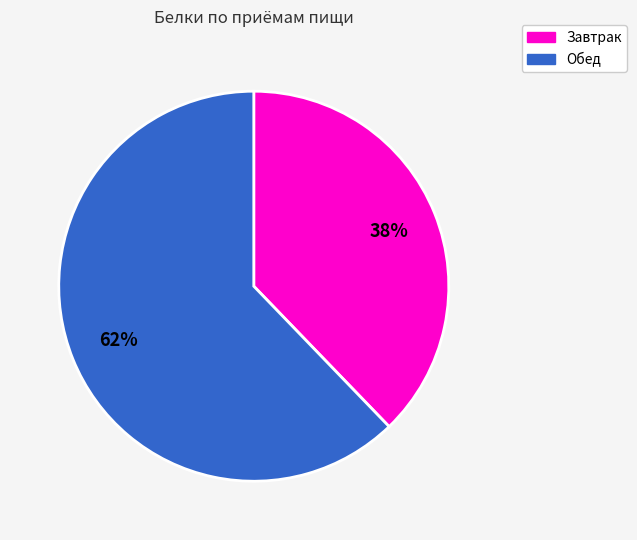

What percentage is the Обед slice, to the nearest percent?

62%